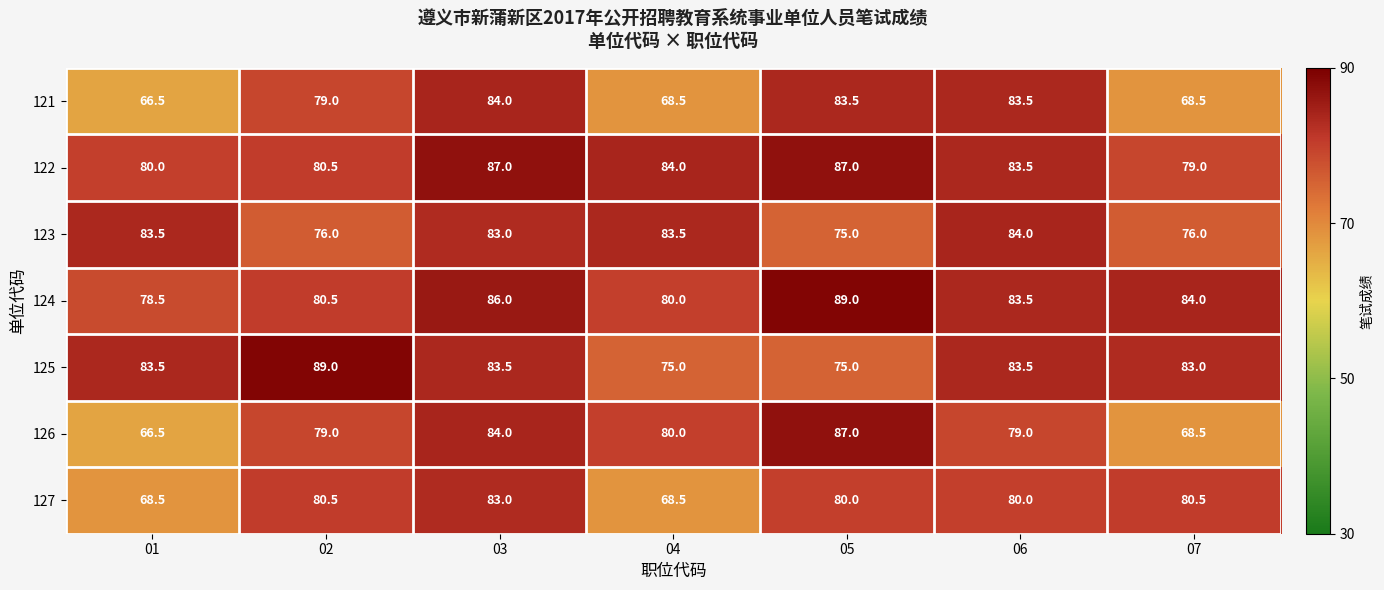

How many categories are shown in the chart?

7